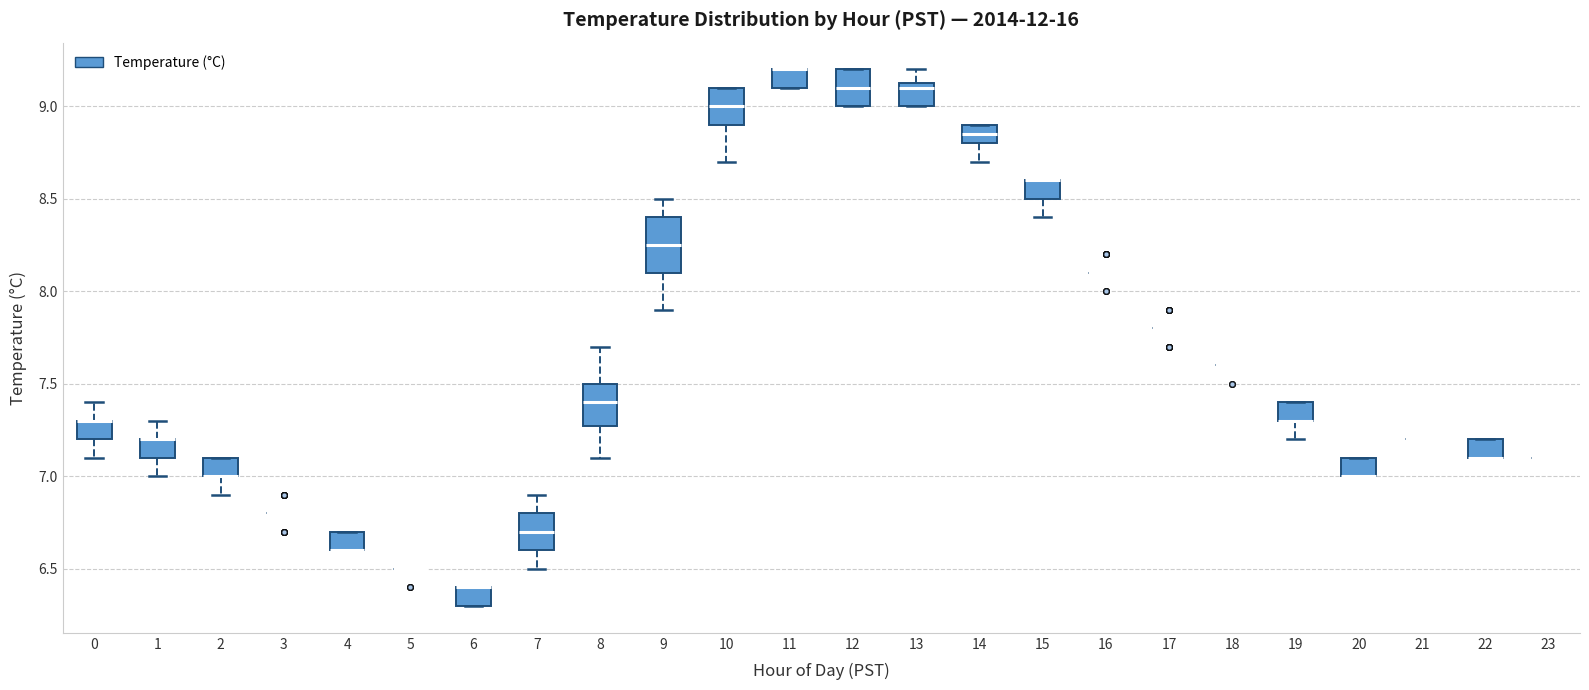

Reading left to right, transcribe this box plot: for each box, give where its median line is, the range the box spans, and where its two whiskers end, as read against the y-axis. The values are not printed on the chart, so give them approximately, as read against the axis.

0: median 7.30 (drawn on the box's upper edge), box 7.20 to 7.30, whiskers 7.10 to 7.40
1: median 7.20 (drawn on the box's upper edge), box 7.10 to 7.20, whiskers 7.00 to 7.30
2: median 7.00 (drawn on the box's lower edge), box 7.00 to 7.10, whiskers 6.90 to 7.10
3: box collapsed to a line at 6.80, whiskers 6.80 to 6.80
4: median 6.60 (drawn on the box's lower edge), box 6.60 to 6.70, whiskers 6.60 to 6.70
5: box collapsed to a line at 6.50, whiskers 6.50 to 6.50
6: median 6.40 (drawn on the box's upper edge), box 6.30 to 6.40, whiskers 6.30 to 6.40
7: median 6.70, box 6.60 to 6.80, whiskers 6.50 to 6.90
8: median 7.40, box 7.30 to 7.50, whiskers 7.10 to 7.70
9: median 8.25, box 8.10 to 8.40, whiskers 7.90 to 8.50
10: median 9.00, box 8.90 to 9.10, whiskers 8.70 to 9.10
11: median 9.20 (drawn on the box's upper edge), box 9.10 to 9.20, whiskers 9.10 to 9.20
12: median 9.10, box 9.00 to 9.20, whiskers 9.00 to 9.20
13: median 9.10, box 9.00 to 9.15, whiskers 9.00 to 9.20
14: median 8.85, box 8.80 to 8.90, whiskers 8.70 to 8.90
15: median 8.60 (drawn on the box's upper edge), box 8.50 to 8.60, whiskers 8.40 to 8.60
16: box collapsed to a line at 8.10, whiskers 8.10 to 8.10
17: box collapsed to a line at 7.80, whiskers 7.80 to 7.80
18: box collapsed to a line at 7.60, whiskers 7.60 to 7.60
19: median 7.30 (drawn on the box's lower edge), box 7.30 to 7.40, whiskers 7.20 to 7.40
20: median 7.00 (drawn on the box's lower edge), box 7.00 to 7.10, whiskers 7.00 to 7.10
21: box collapsed to a line at 7.20, whiskers 7.20 to 7.20
22: median 7.10 (drawn on the box's lower edge), box 7.10 to 7.20, whiskers 7.10 to 7.20
23: box collapsed to a line at 7.10, whiskers 7.10 to 7.10